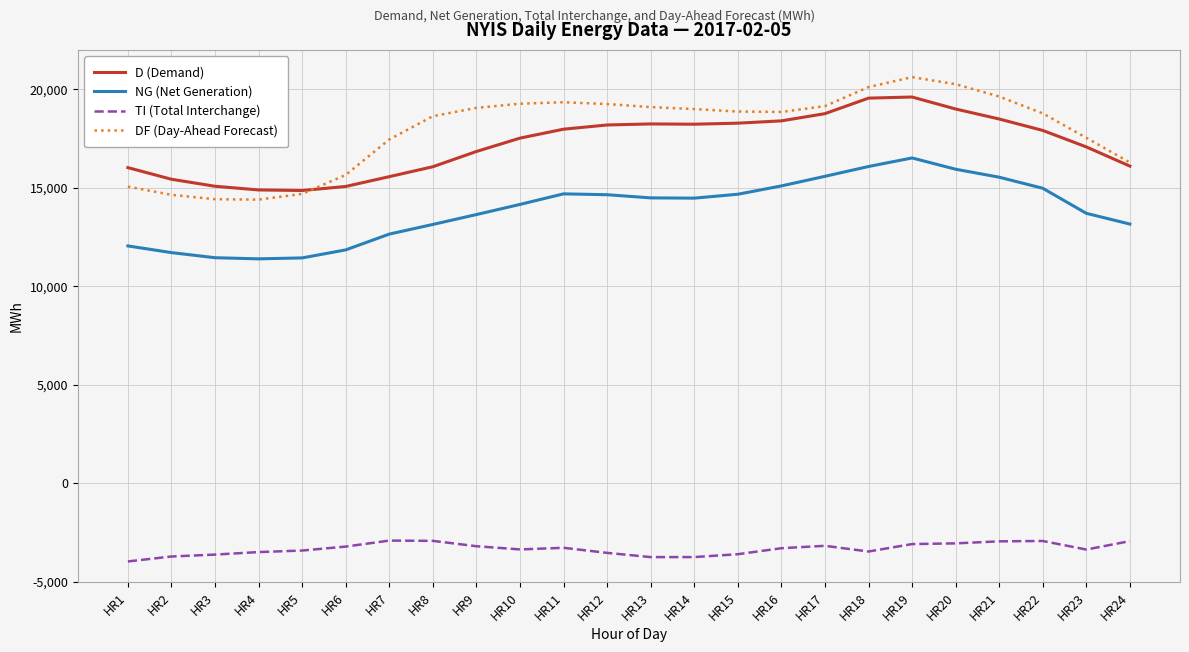

The D (Demand) series shows 15563 at HR7. True or false?

True